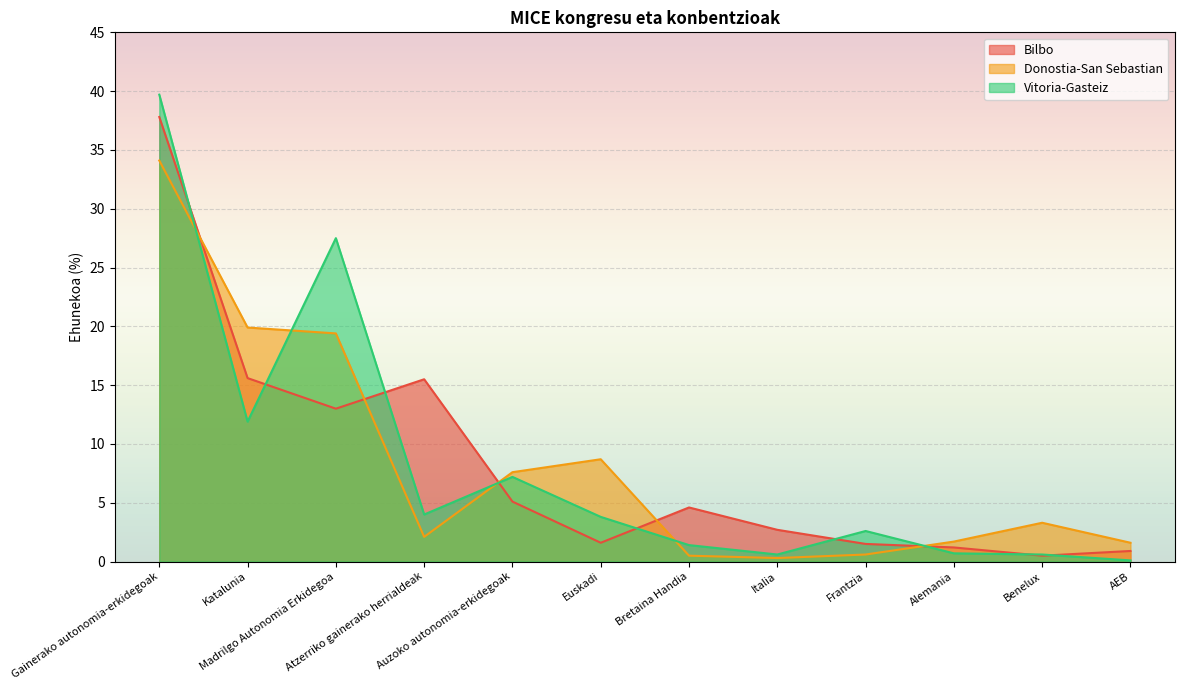

How many data points in Bilbo are less than 4?

6